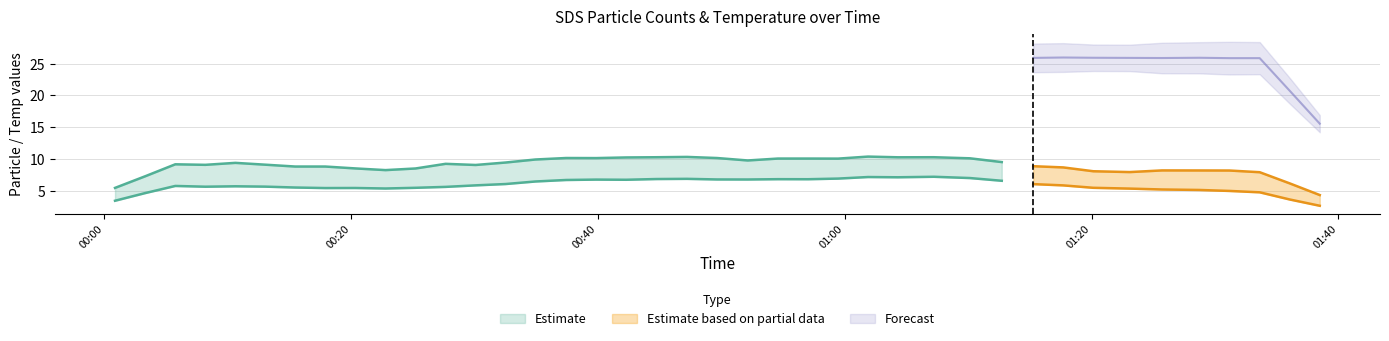

How many data points in SDS_P2 are less than 6?

20